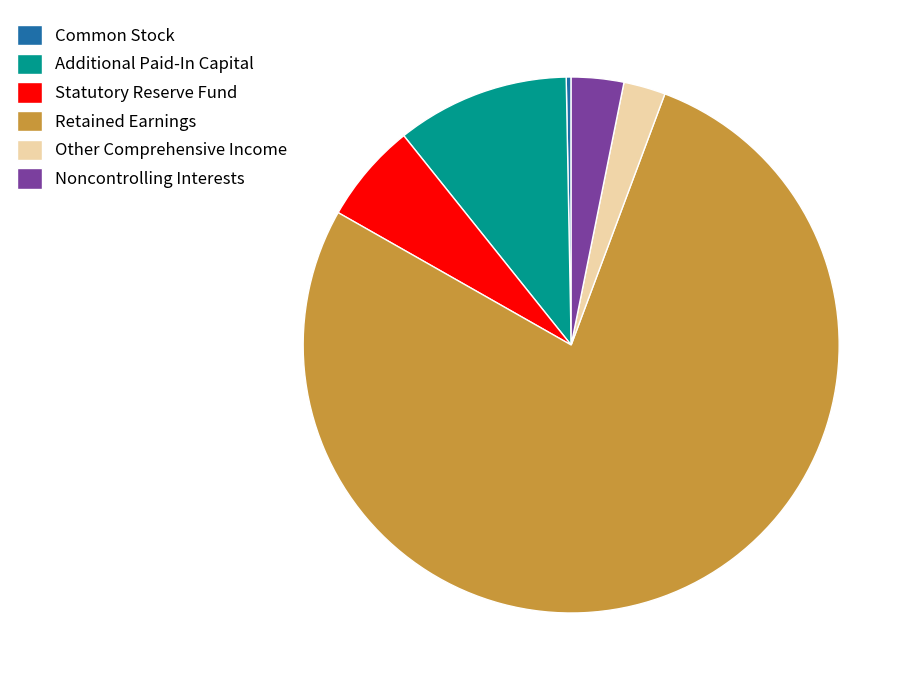

Combined, do Common Stock and Other Comprehensive Income account for over 50%?

No